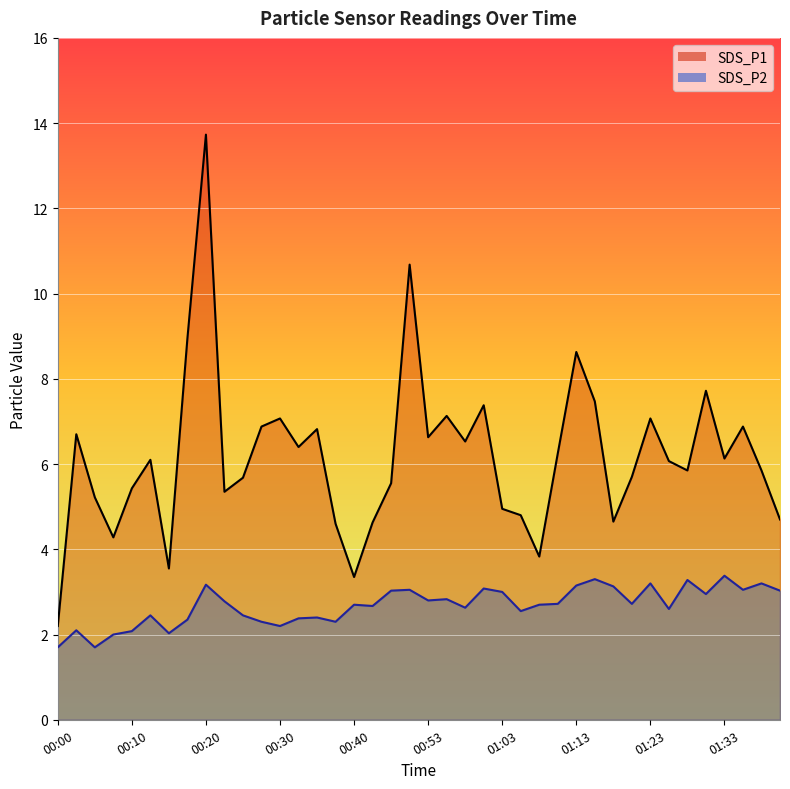

At which category is the sum across all series the highest?

00:20